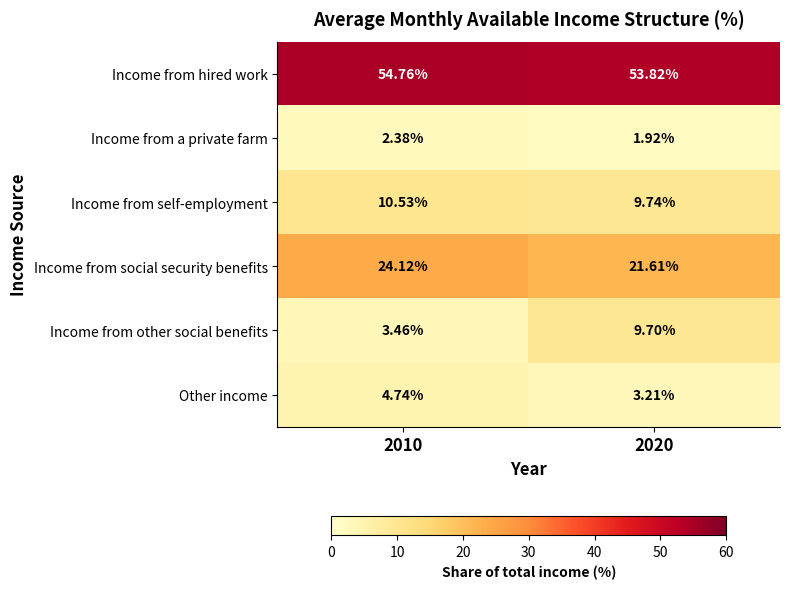

Which series changed the most between 2010 and 2020?

Income from other social benefits